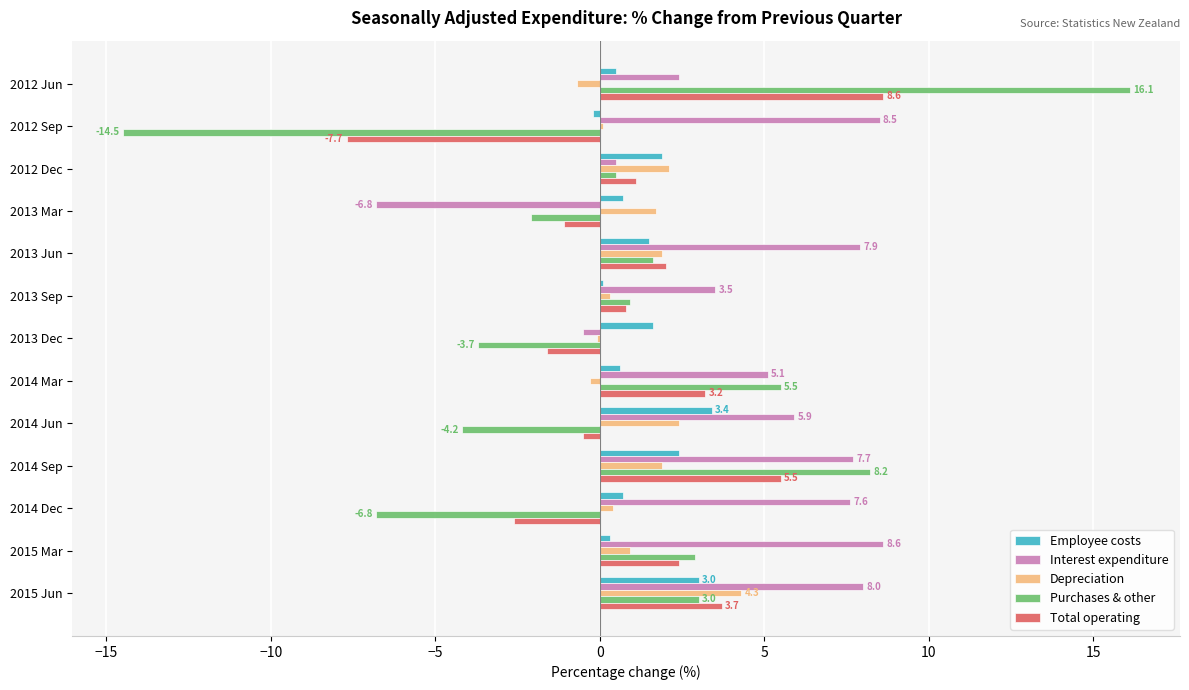

What is the sum of all Depreciation values?

14.9